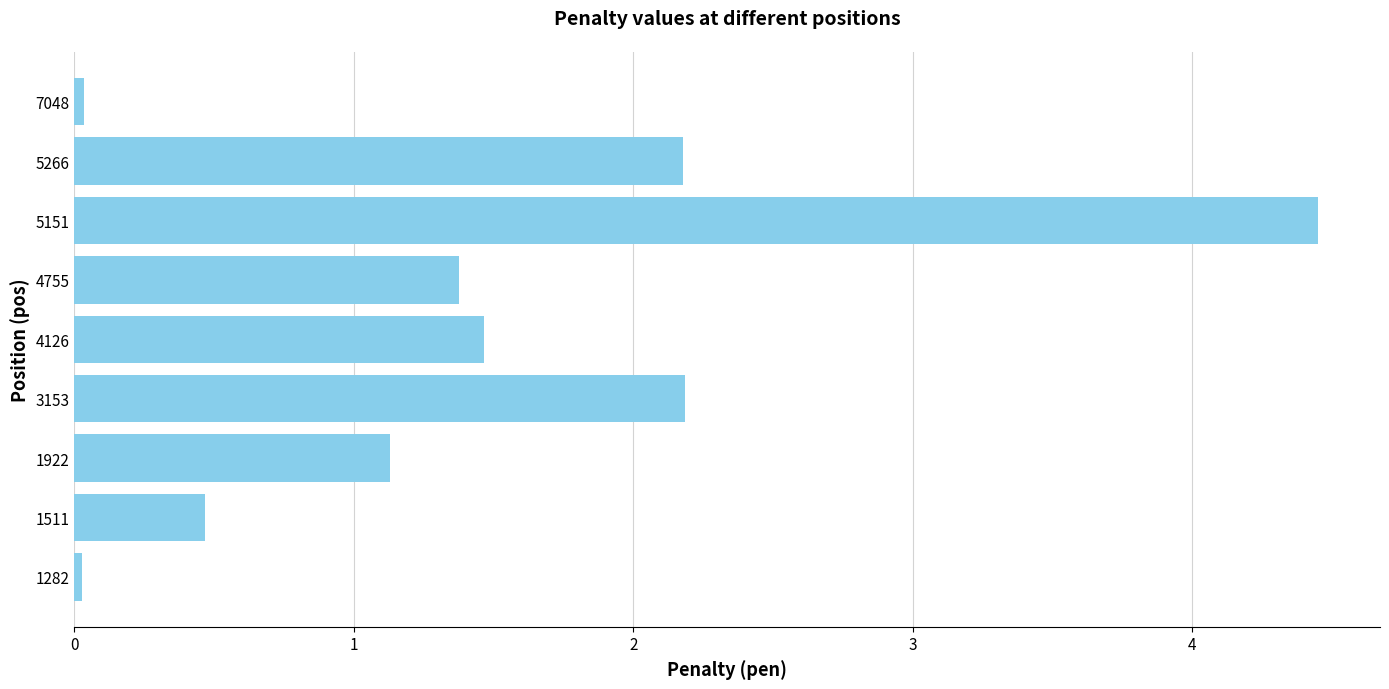

What is the sum of the values at 5266 and 1922?

3.3